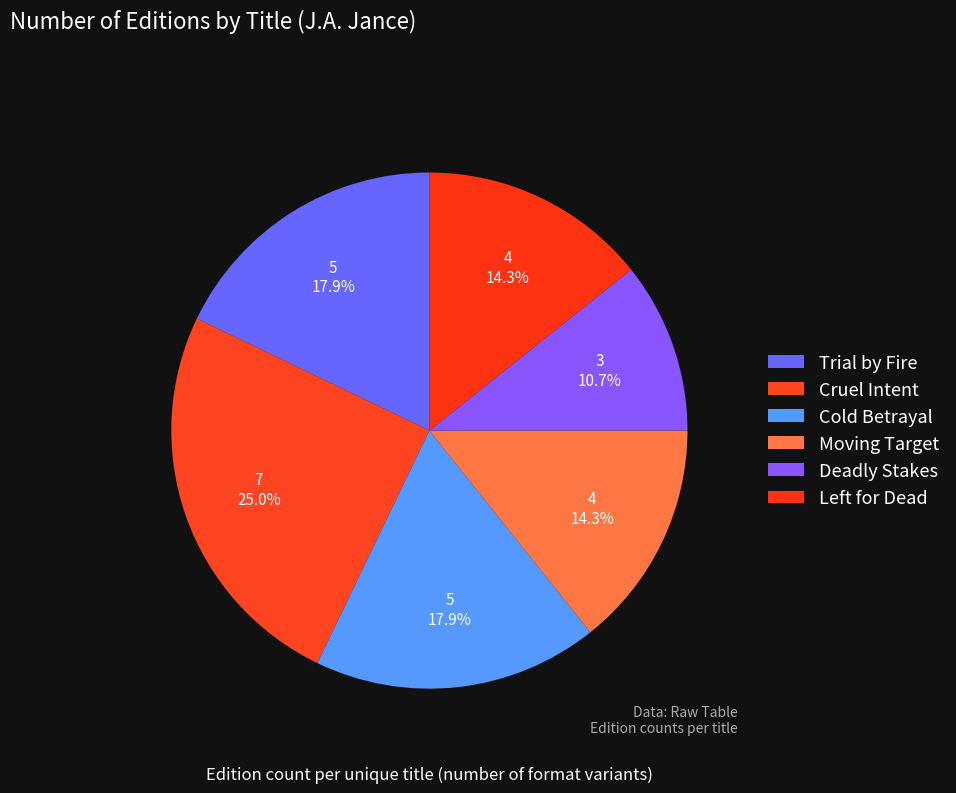

To the nearest percent, what portion does Cruel Intent represent?

25%